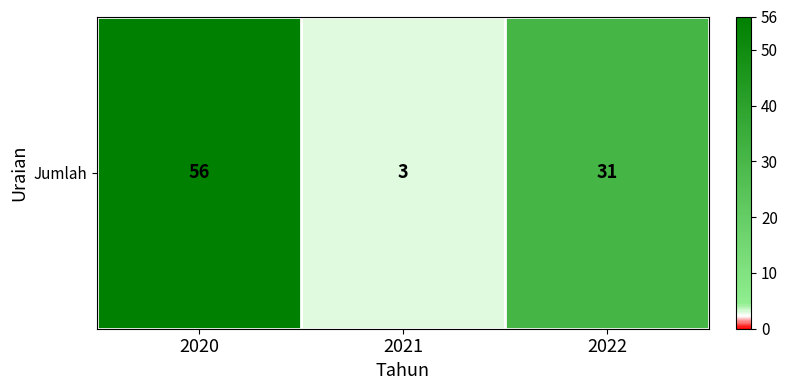

Reading left to right, what are all the values shown in this chart?

56	3	31